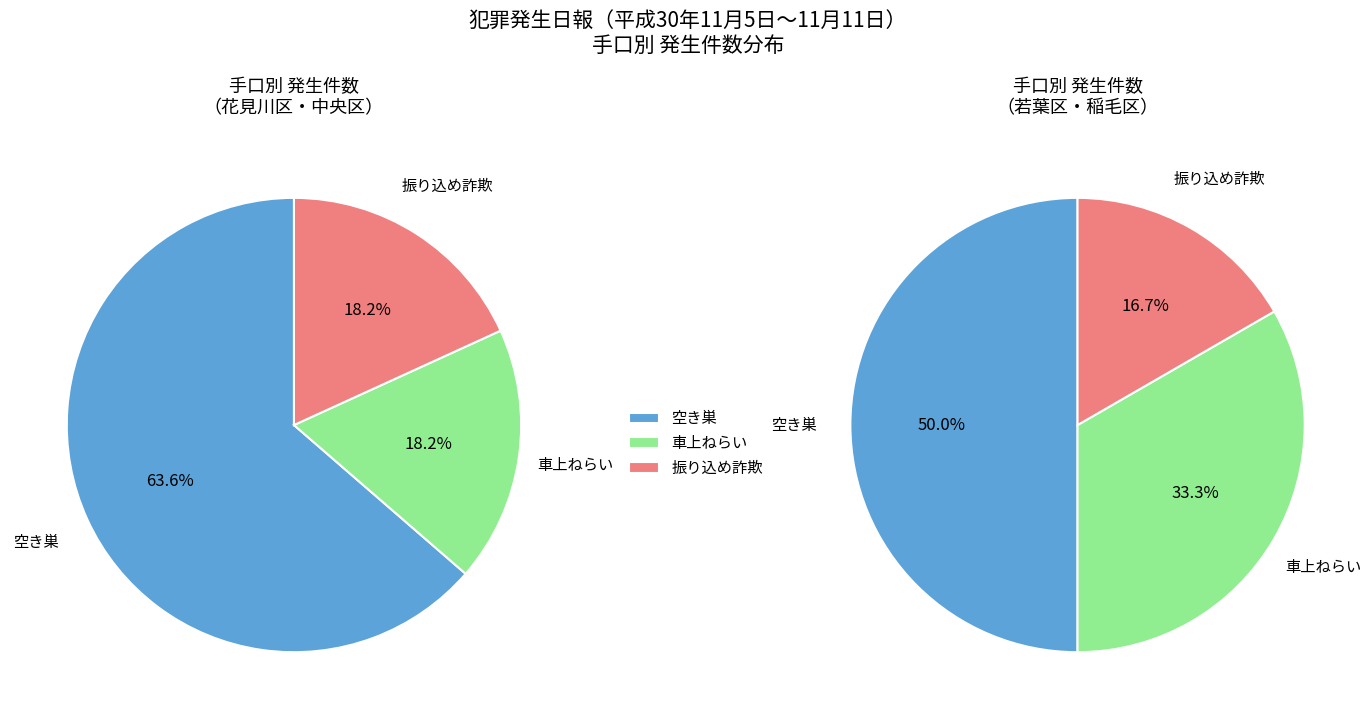

Rank the categories by value from highest to lowest.

空き巣, 車上ねらい, 振り込め詐欺